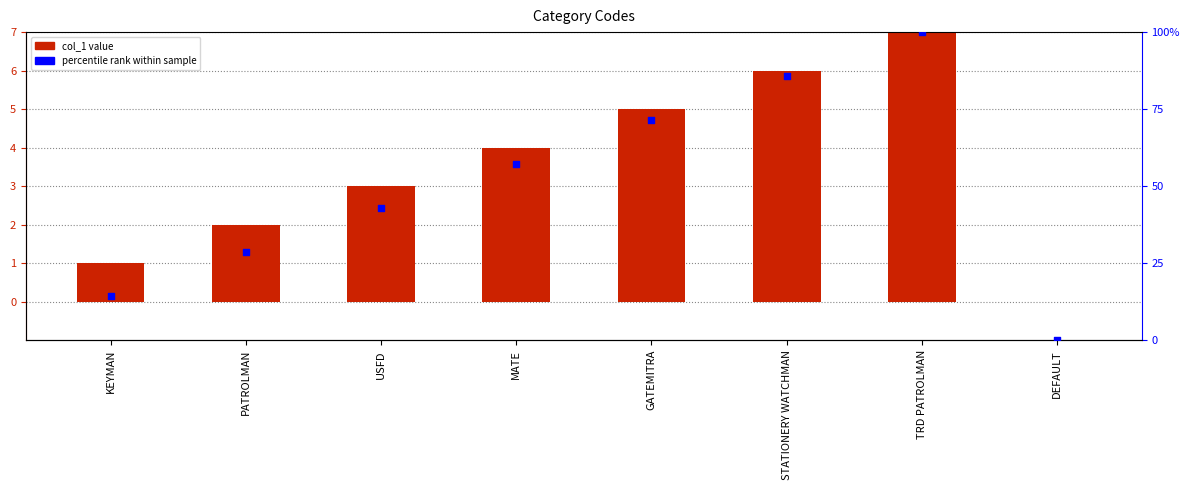

Which series reaches the maximum Y coordinate?

percentile rank within sample